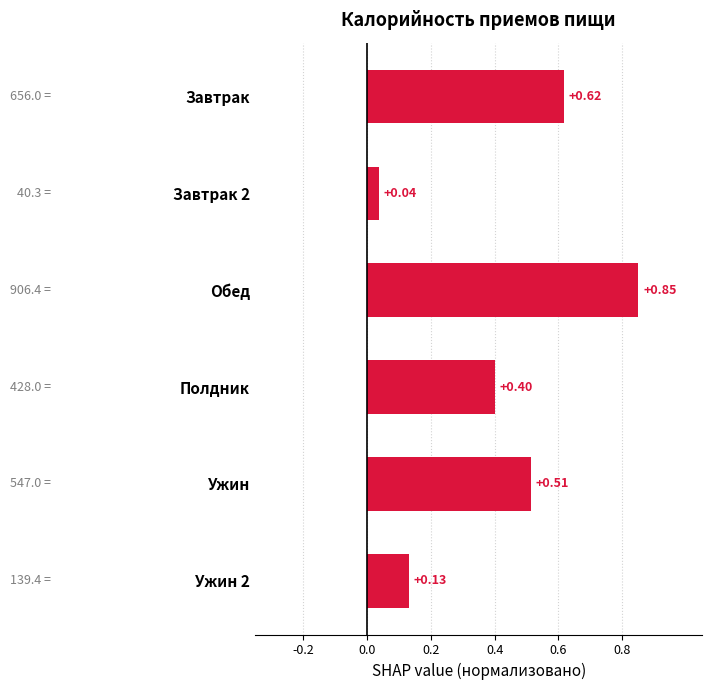

List the labels in order of value, largest first.

Обед, Завтрак, Ужин, Полдник, Ужин 2, Завтрак 2